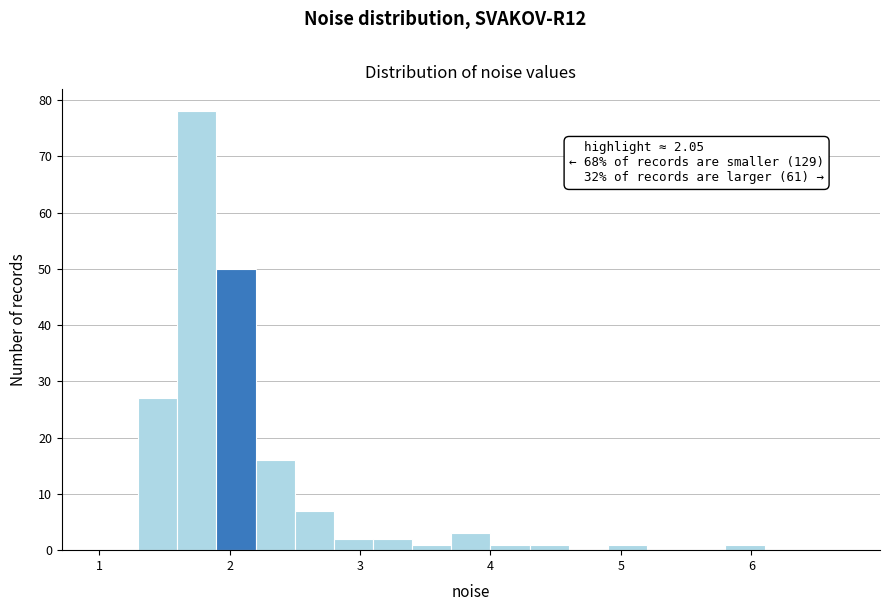

Read against the x-axis, roughly where is the centre of the tallest bar?

1.8